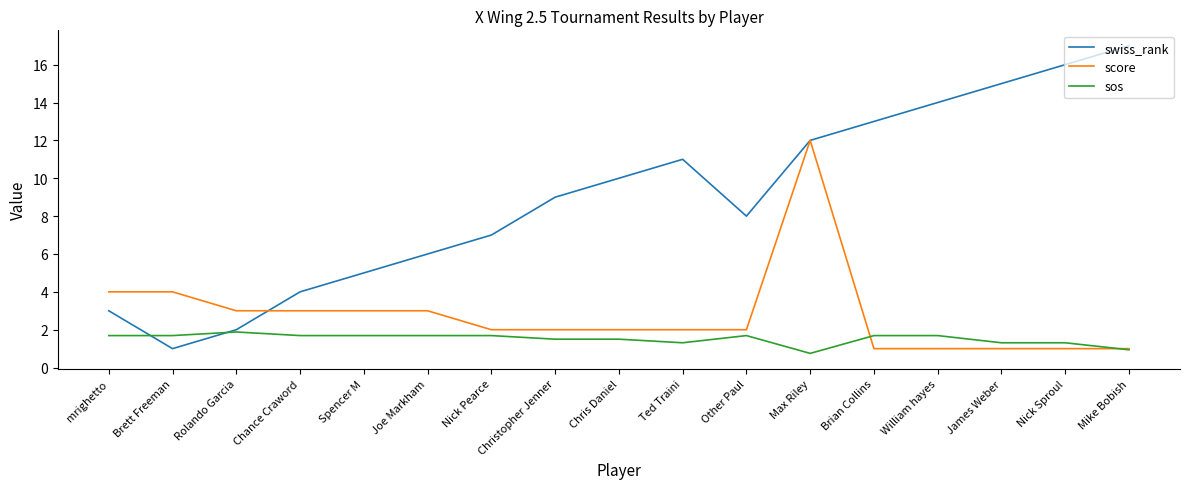

True or false: swiss_rank has a value of 20.5 at Brian Collins.

False